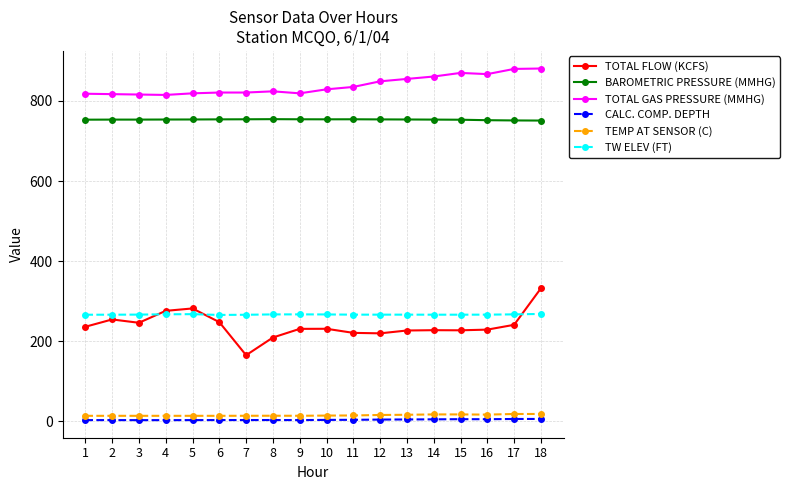

Which series has the largest range (max minus min)?

TOTAL FLOW (KCFS)